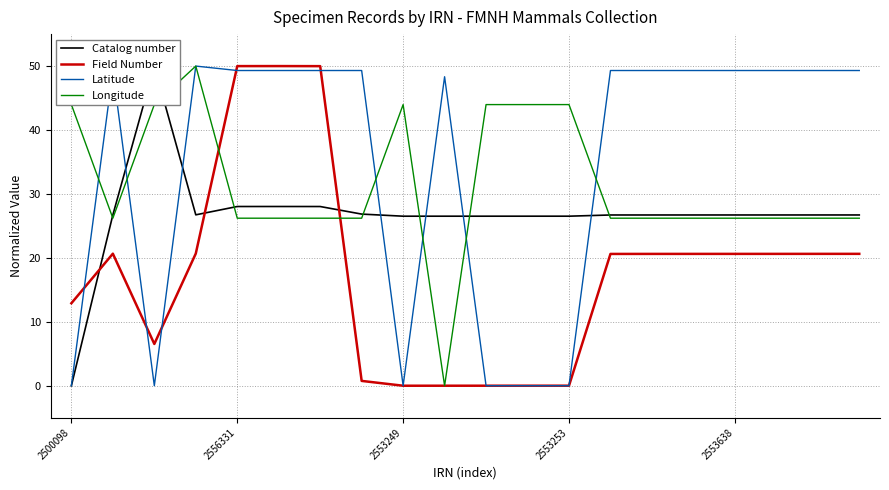

What are all the series names shown in the legend?

Catalog number, Field Number, Latitude, Longitude